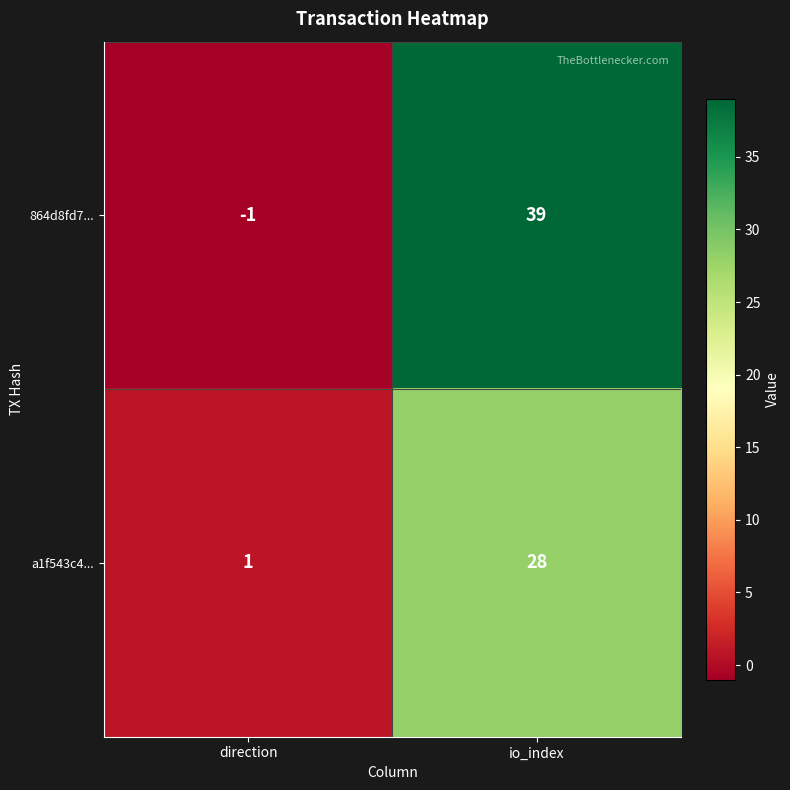

What is the greatest value displayed?

39